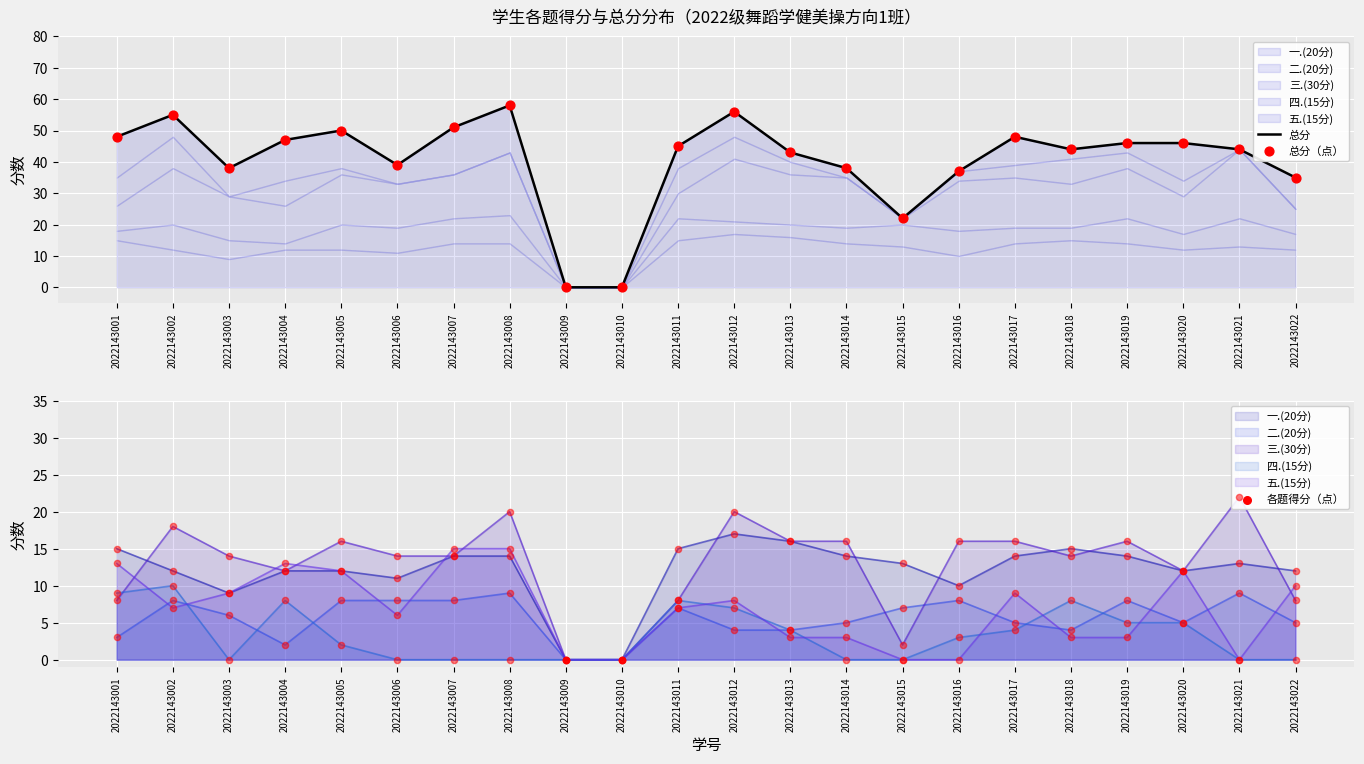

Is the value of 总分（点） at 2022143014 greater than the value of 总分 at 2022143001?

No